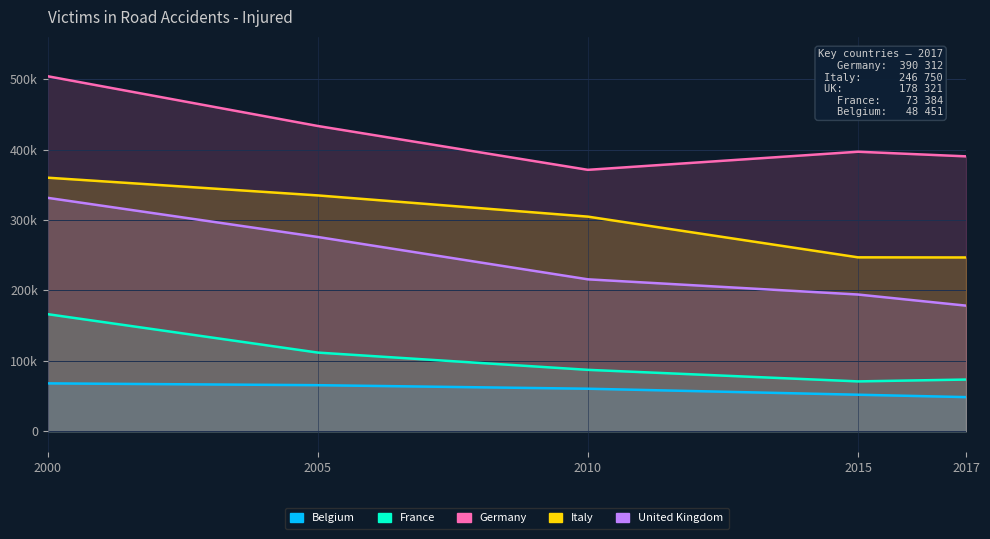

At 2010, list the series in order from smallest to largest.

Belgium, France, United Kingdom, Italy, Germany